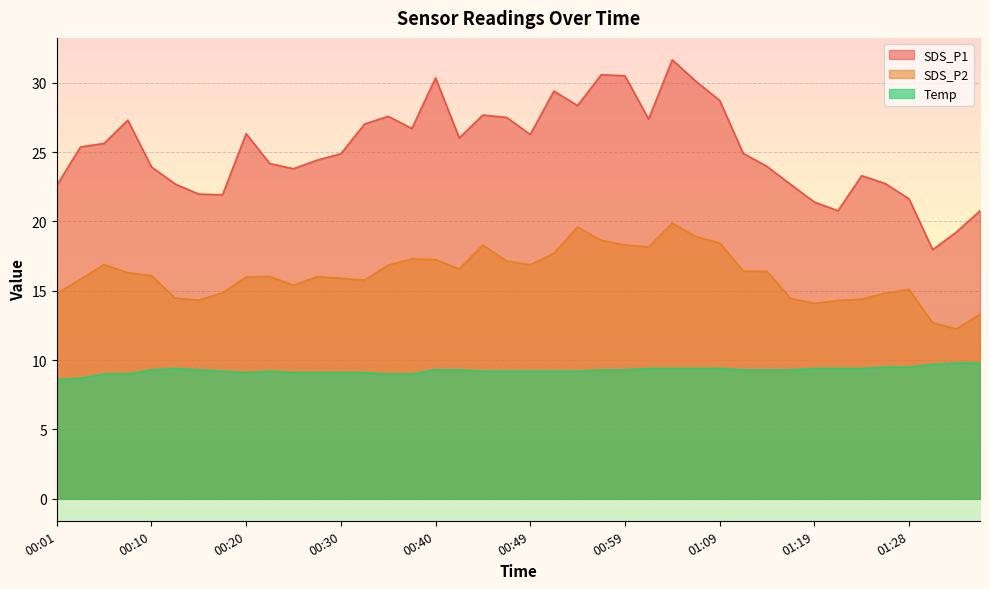

Which category has the lowest value across all series?

00:01